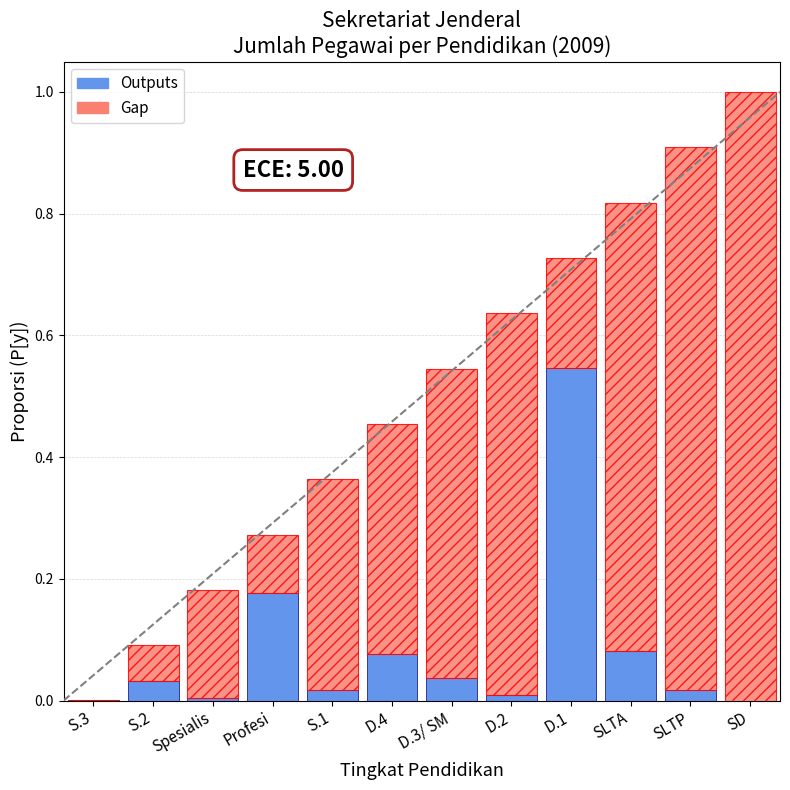

At which category is the sum across all series the highest?

SD